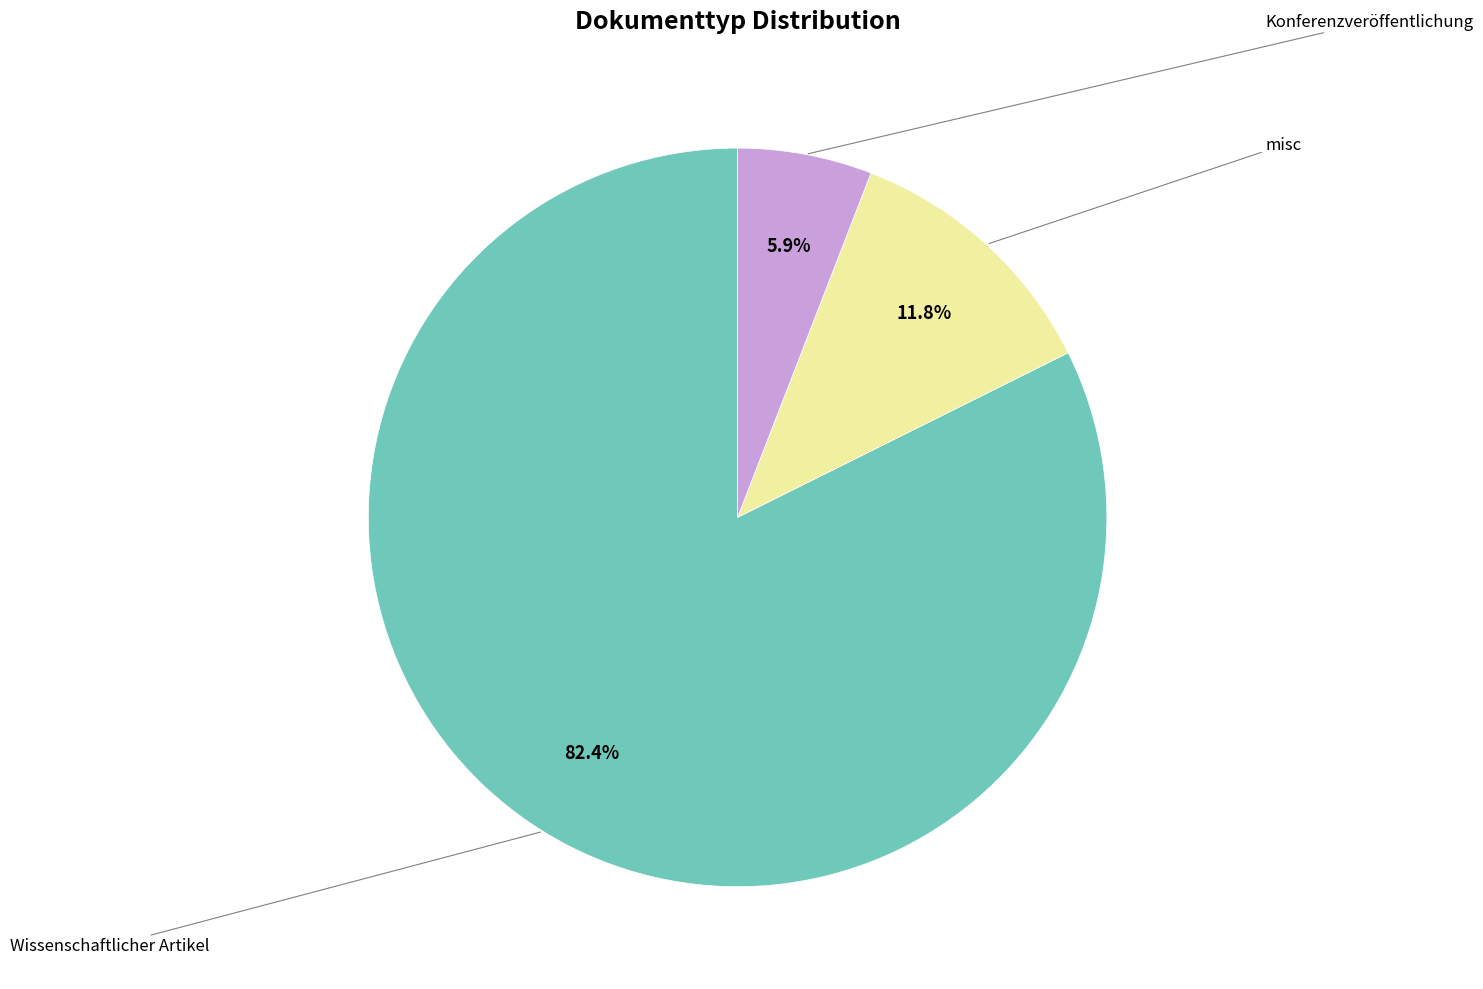

Is Konferenzveröffentlichung the majority of the pie?

No